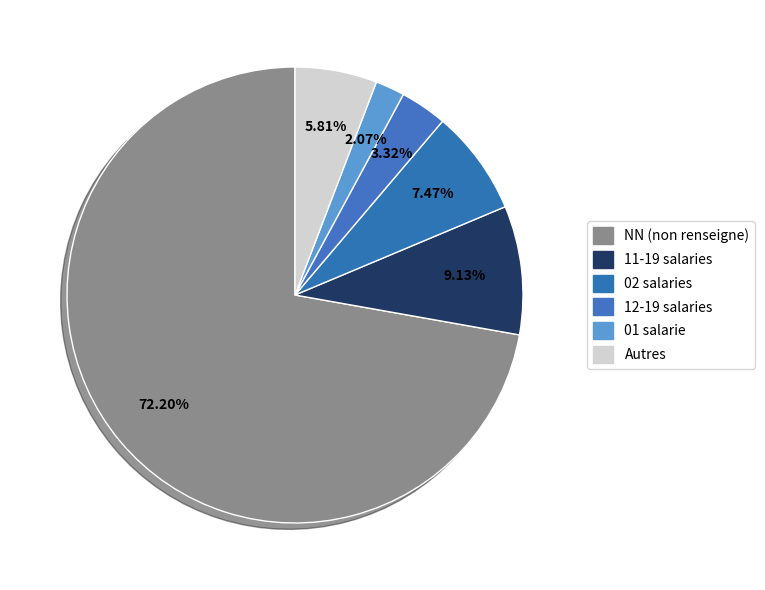

What is the smallest slice in the pie chart?

01 salarie